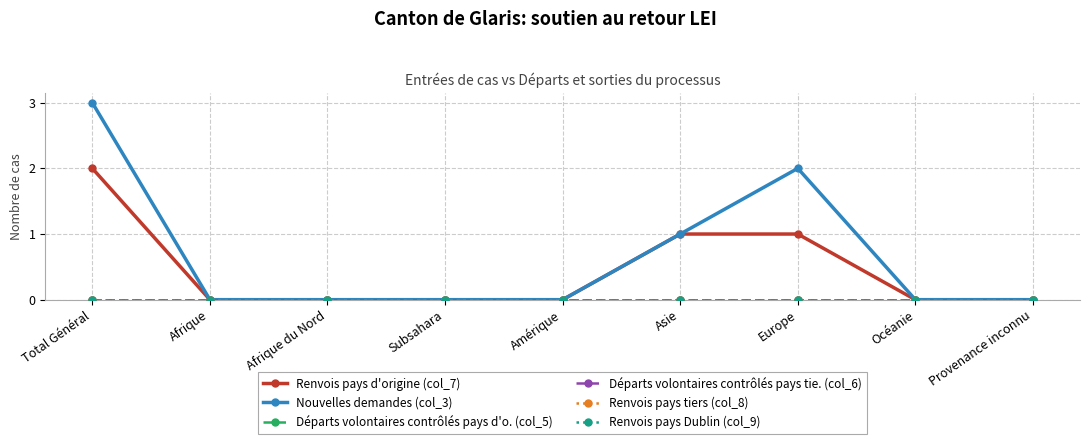

True or false: Départs volontaires contrôlés pays tie. (col_6) and Renvois pays Dublin (col_9) intersect in this chart.

False